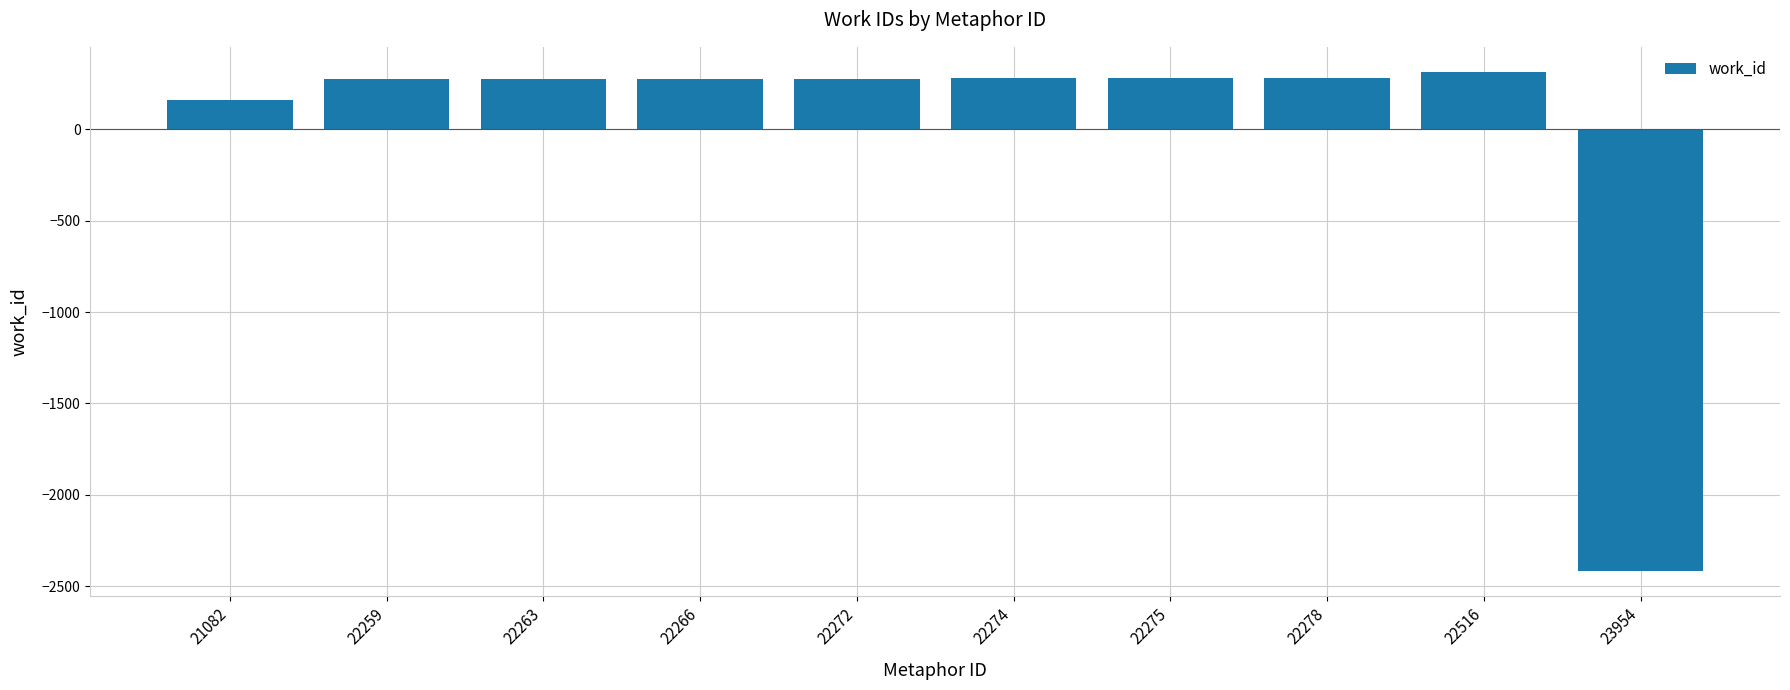

Approximately how many times larger is the value at 22272 compared to 22516?

0.9